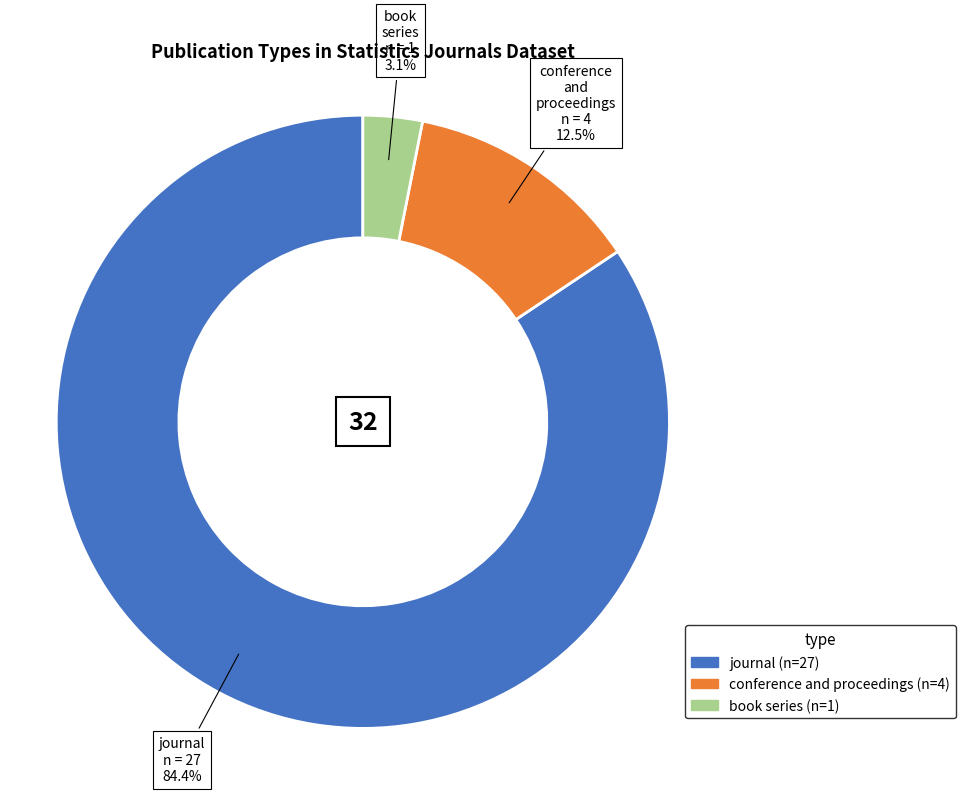

The conference and proceedings slice represents 1% of the pie. True or false?

False